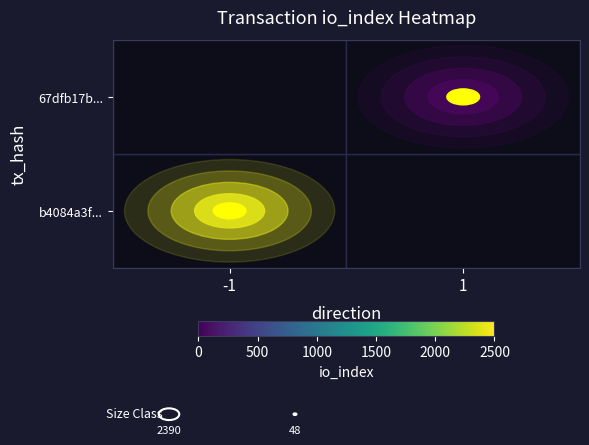

Which has a higher value, -1 or 1?

-1